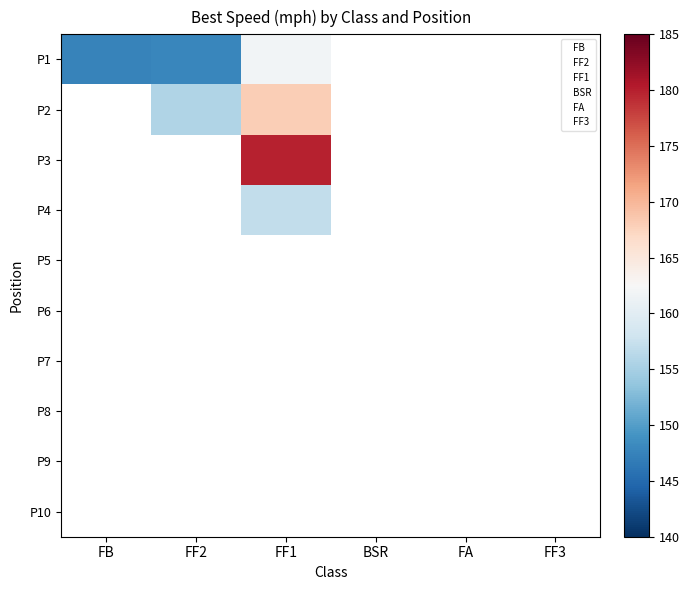

At how many categories does at least one series exceed 151?

2